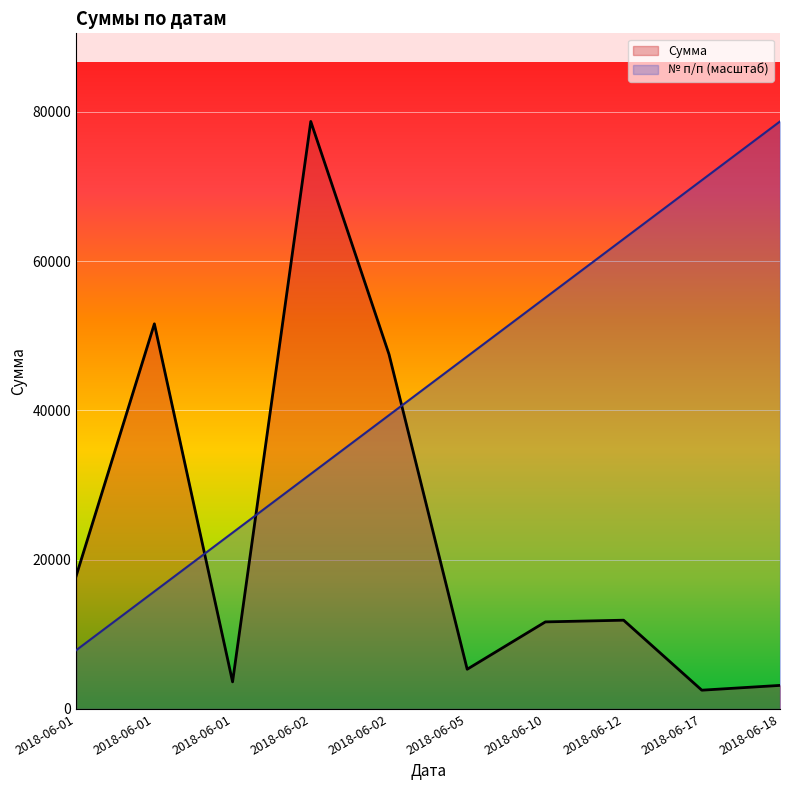

What is the difference between the maximum and minimum values in the № п/п series?

70842.6